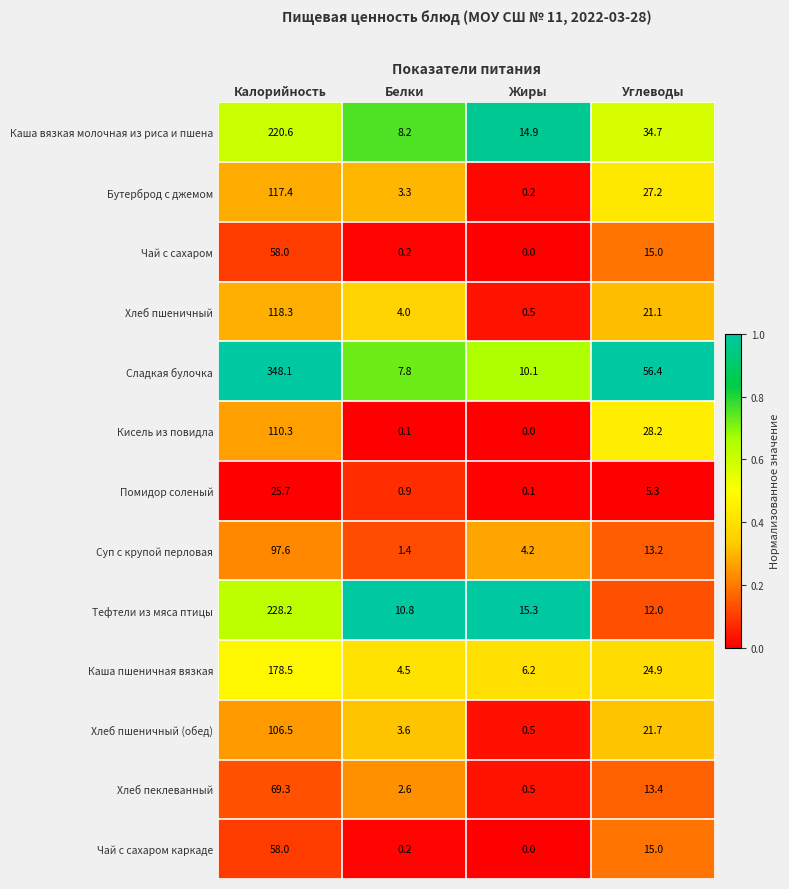

What is the difference between the maximum and minimum values in the Бутерброд с джемом series?

117.2